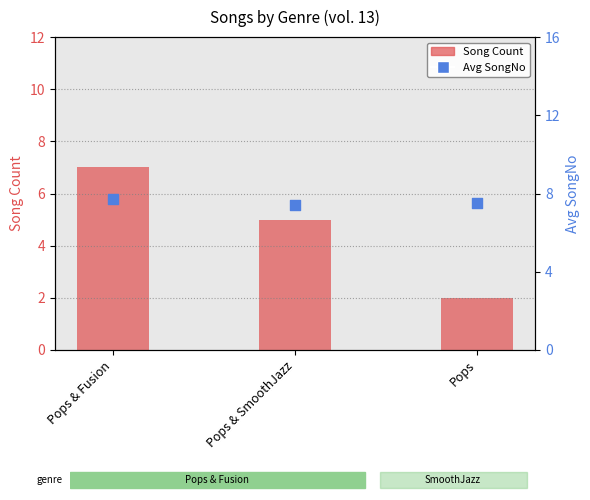

At how many categories does at least one series exceed 3?

3